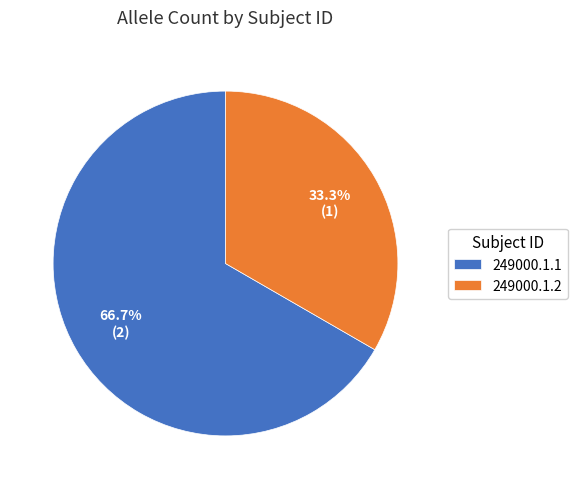

What is the smallest slice in the pie chart?

249000.1.2